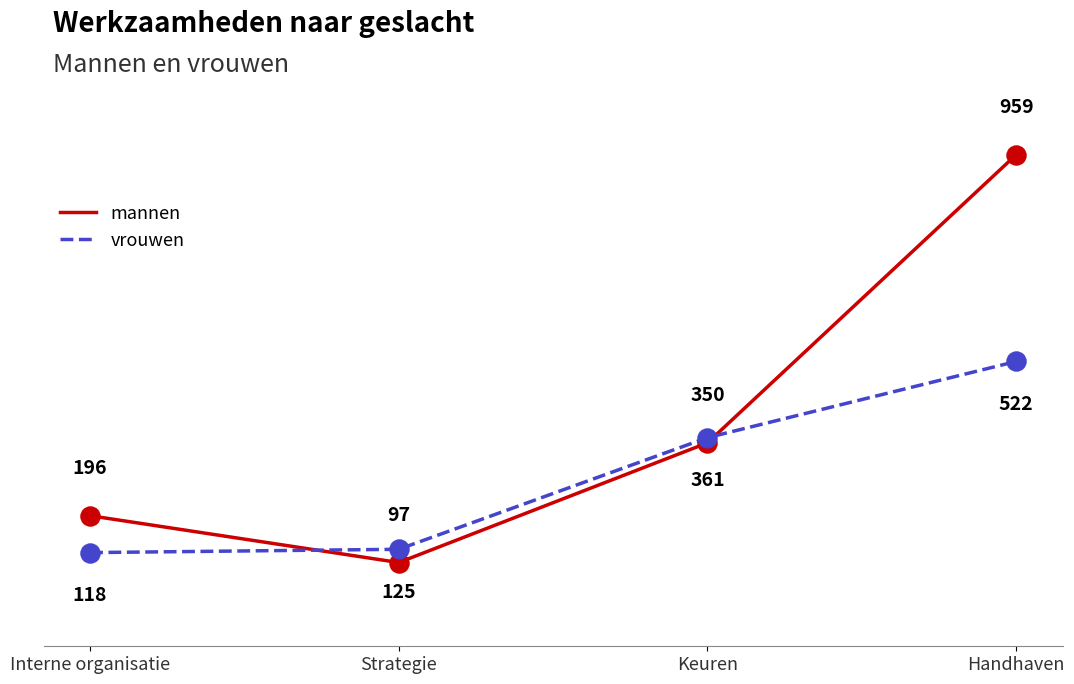

What are all the series names shown in the legend?

mannen, vrouwen